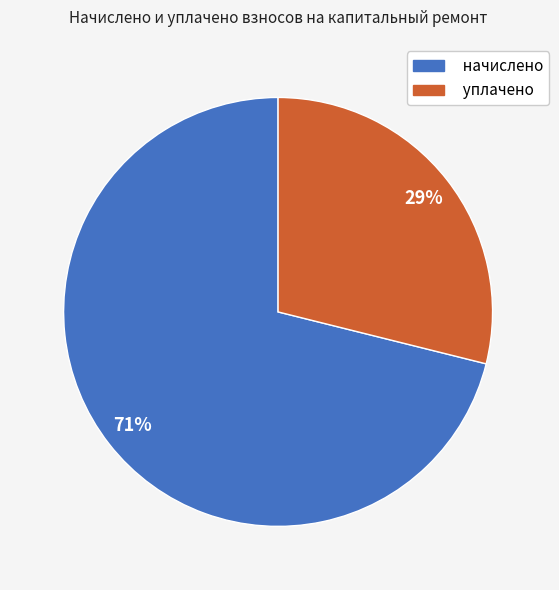

Do начислено and уплачено together represent more than half of the pie?

Yes